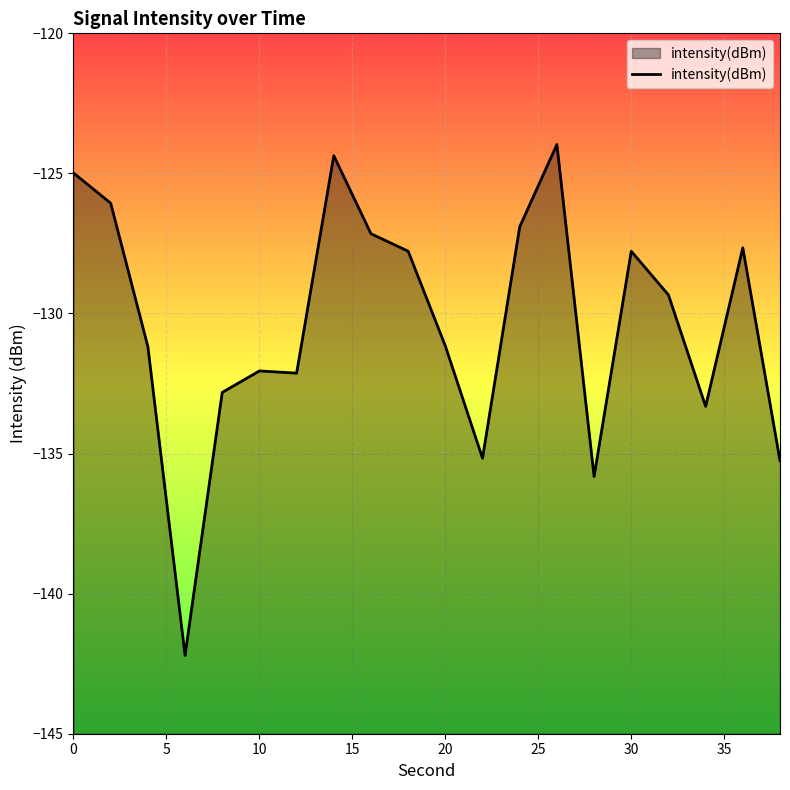

What is the maximum value shown in the chart?

-124.0